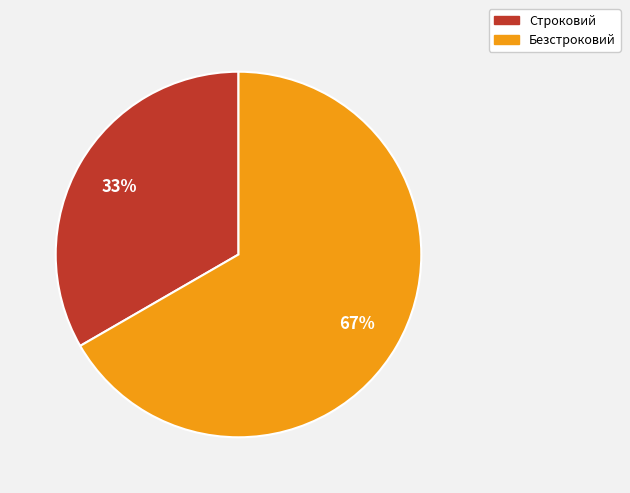

What percentage is the Строковий slice, to the nearest percent?

33%